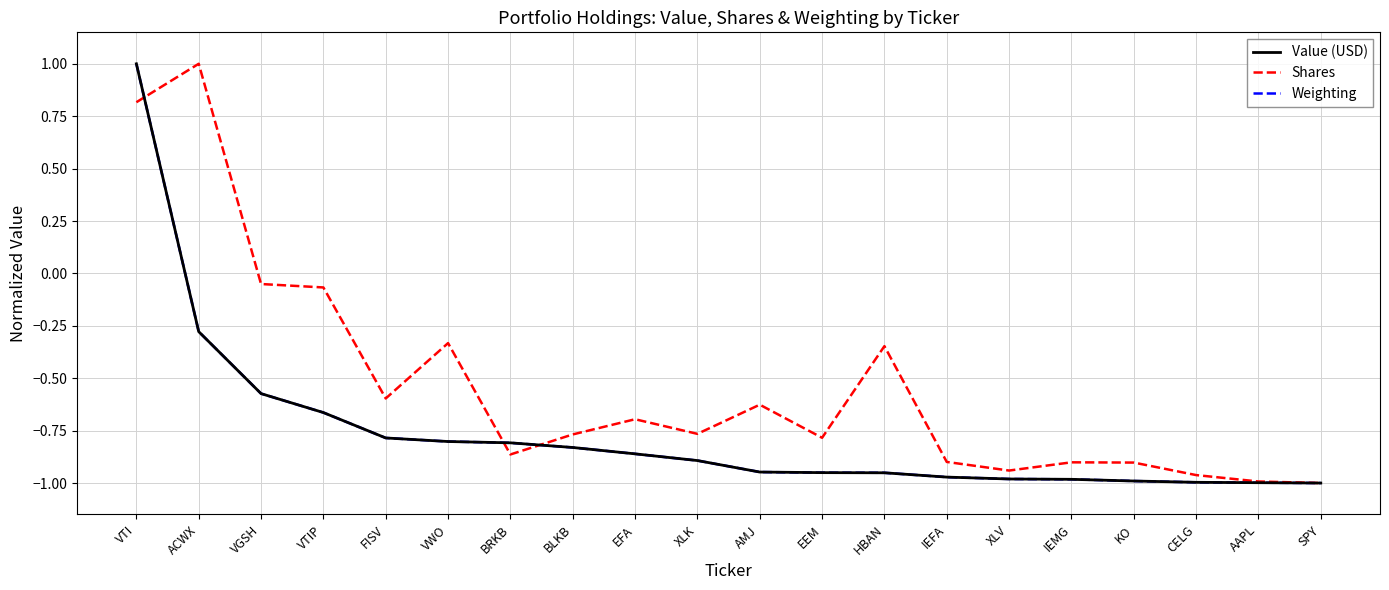

What is the maximum value shown in the chart?

1.0